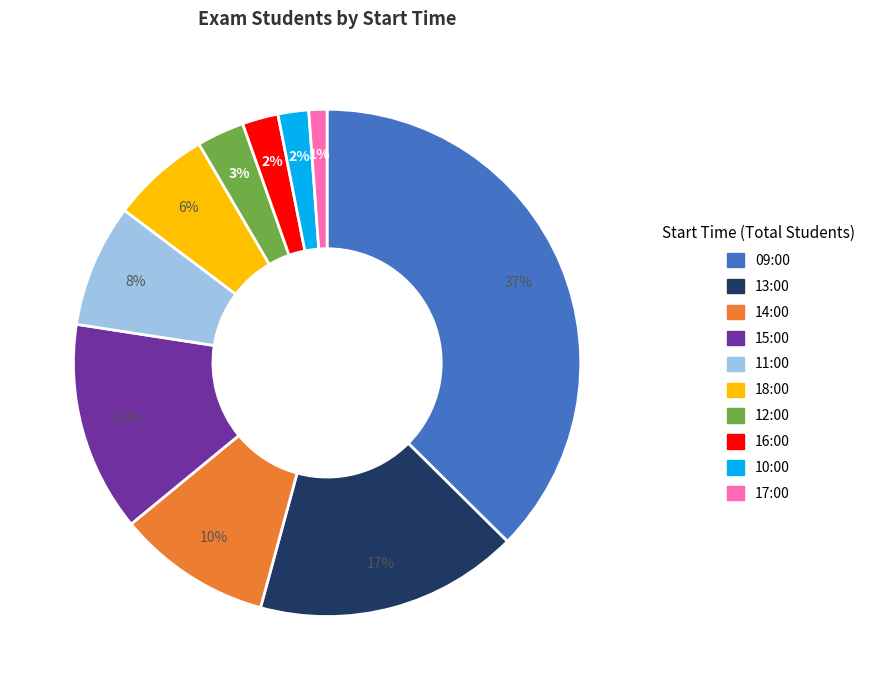

To the nearest percent, what percentage of the pie is 10:00?

2%